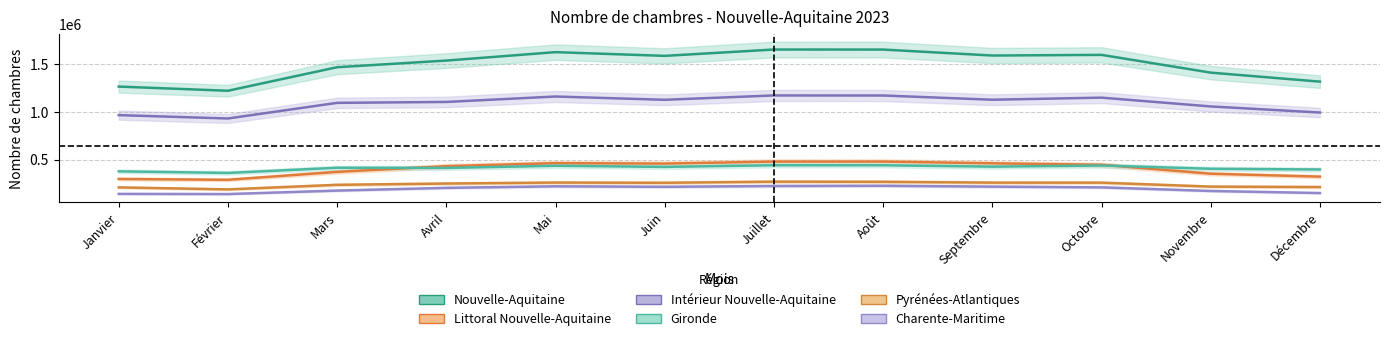

What is the greatest value displayed?

1651692